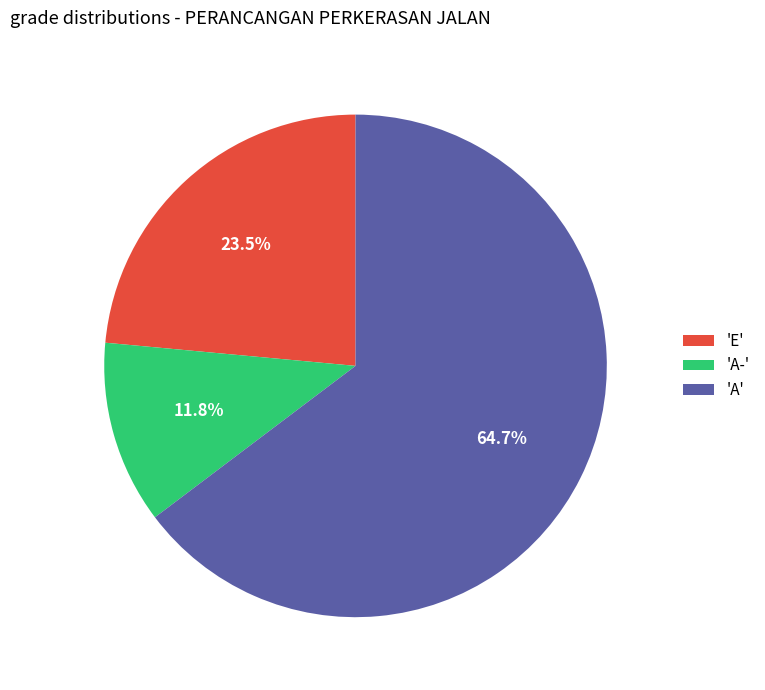

To the nearest percent, what is the average slice percentage?

33%